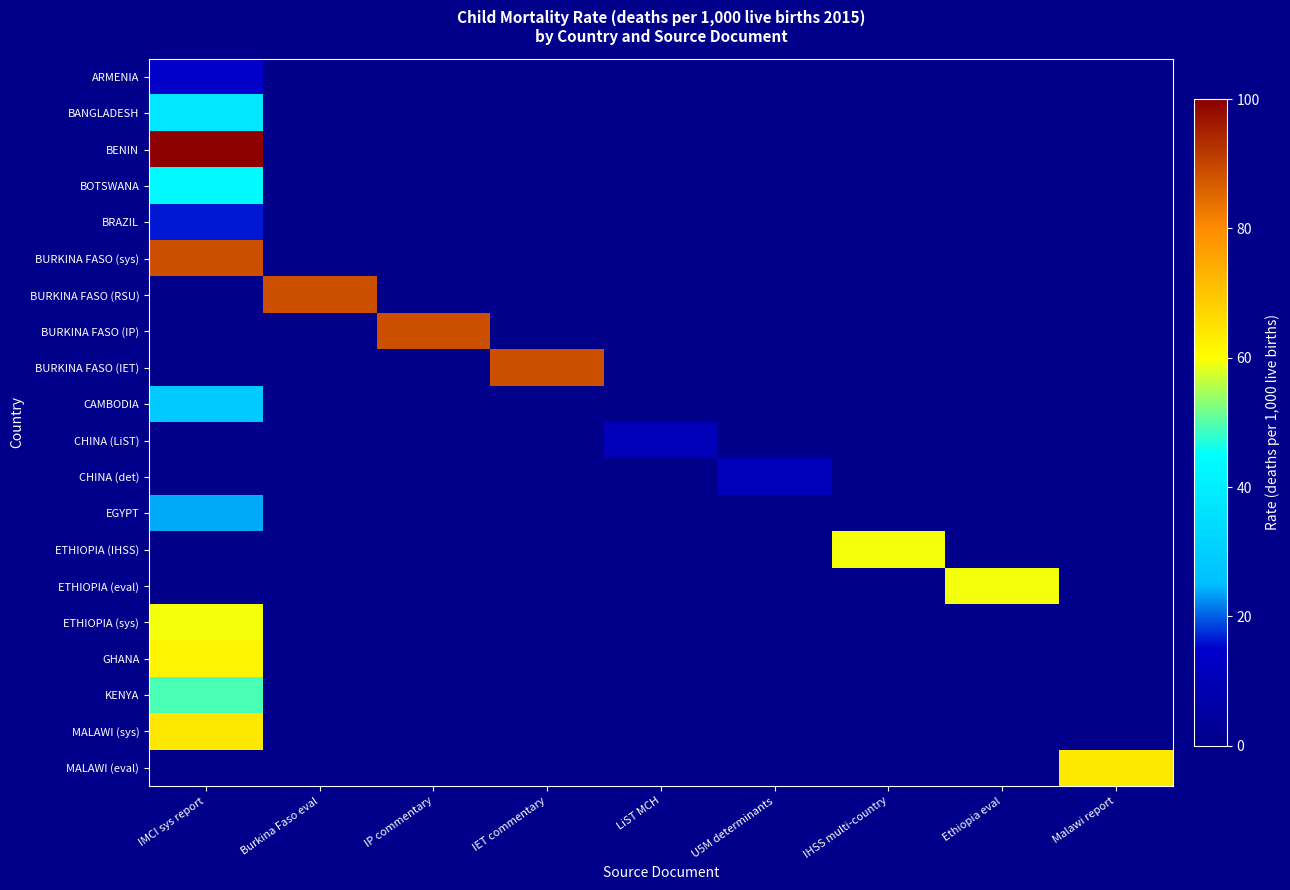

At which label does MALAWI (sys) reach its peak?

IMCI sys report